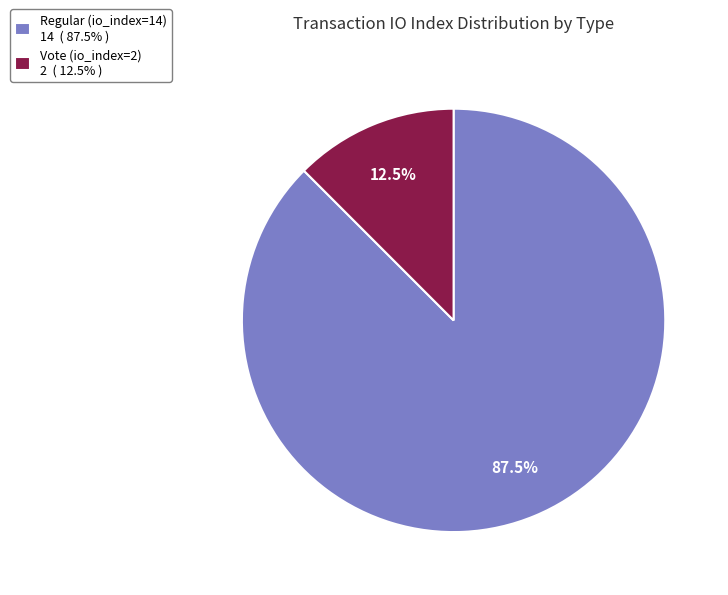

What is the largest slice in the pie chart?

Regular (io_index=14)